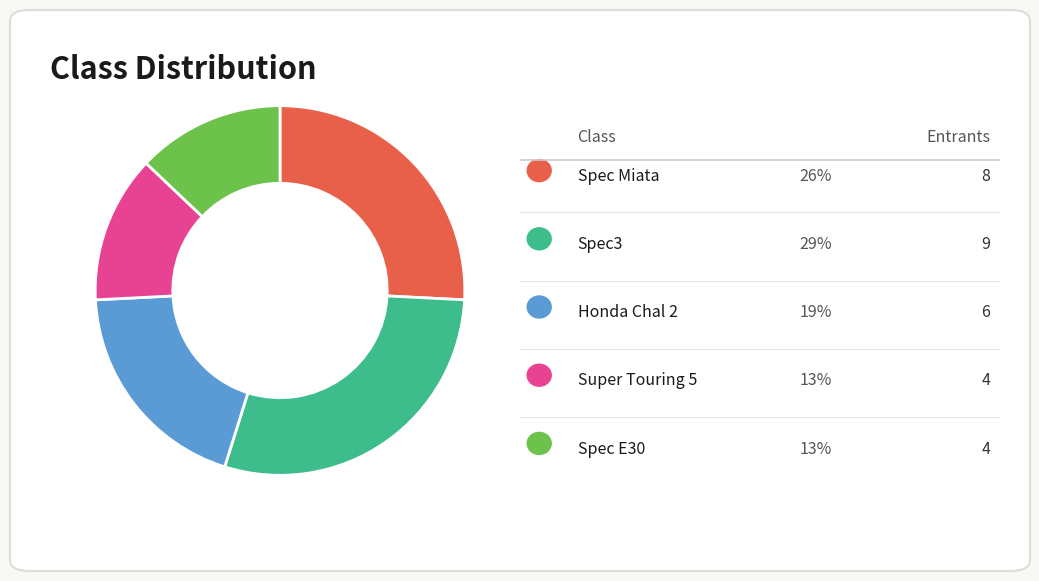

Does any single category account for the majority?

No